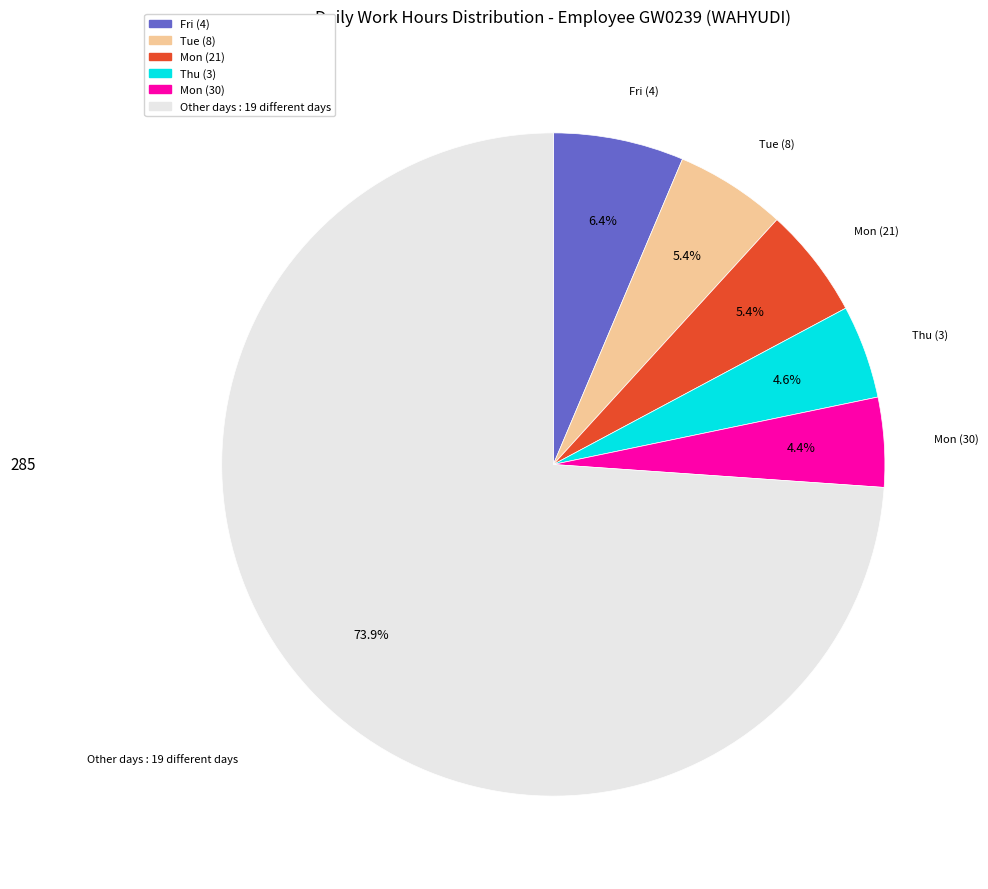

Is Other days : 19 different days the majority of the pie?

Yes